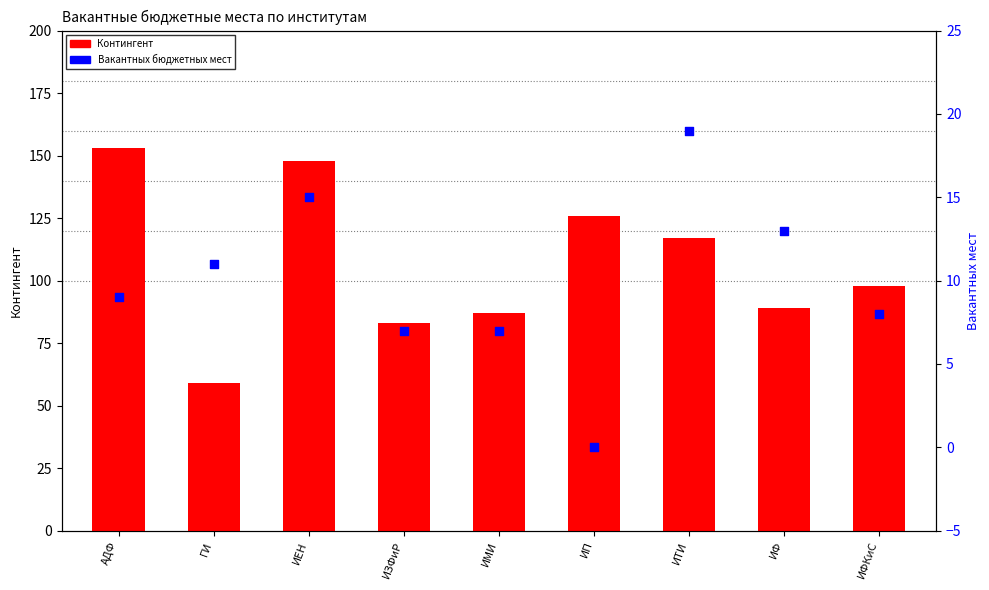

What is the total value across all series at ИЗФиР?

90